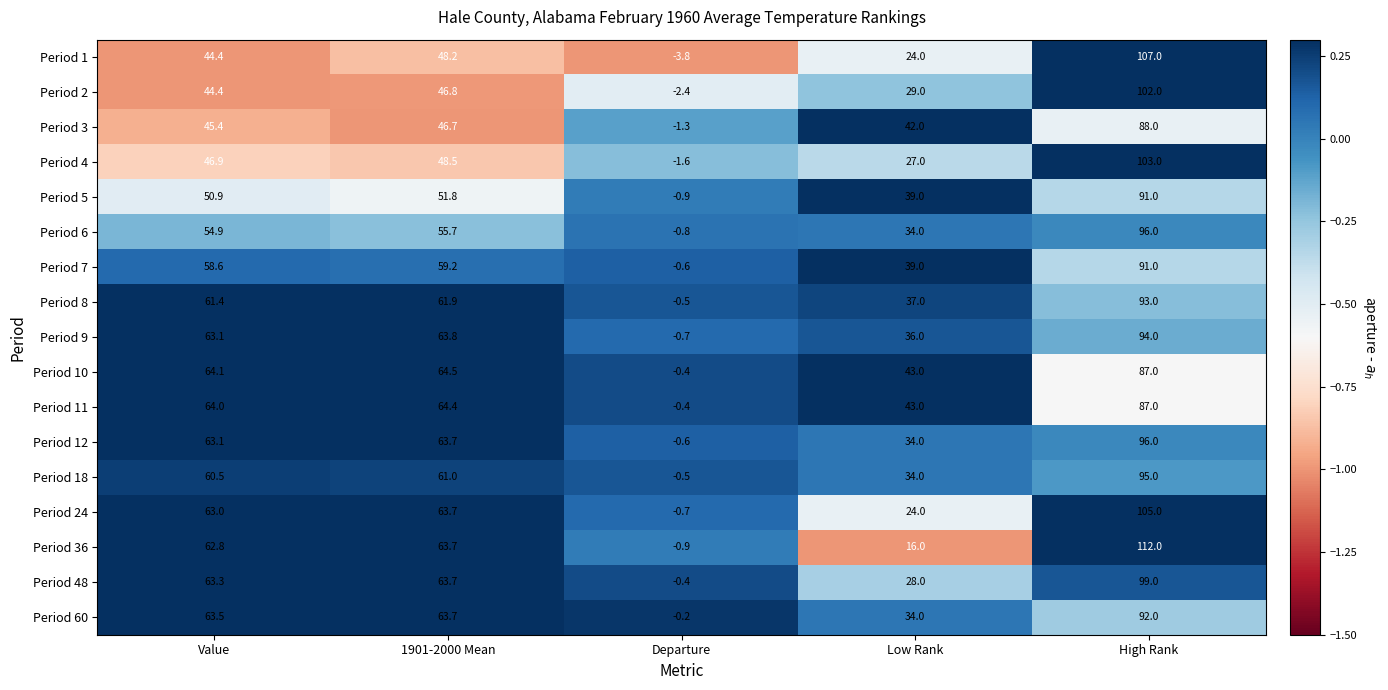

The value of Period 60 at High Rank is 30.0. True or false?

False